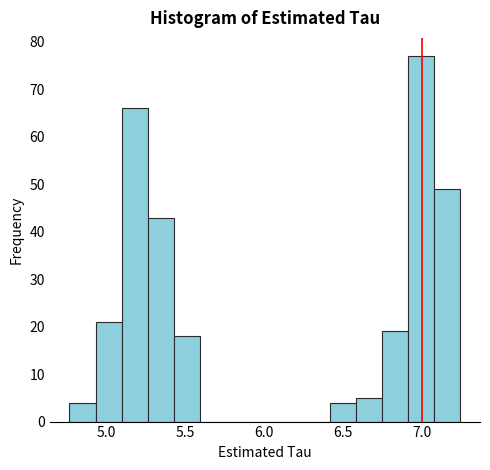

Around what value on the x-axis is the tallest bar? Give the approximate position of its centre, as read against the axis.

7.00